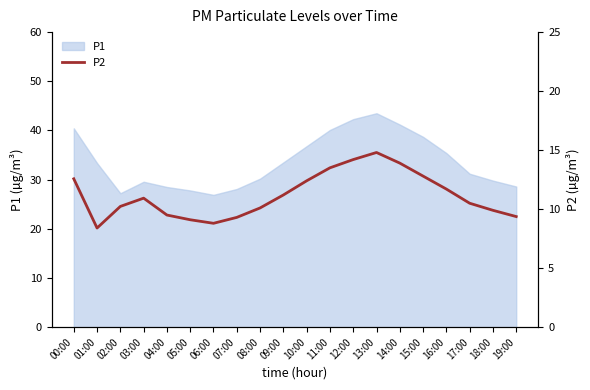

How many lines are shown in the chart?

1